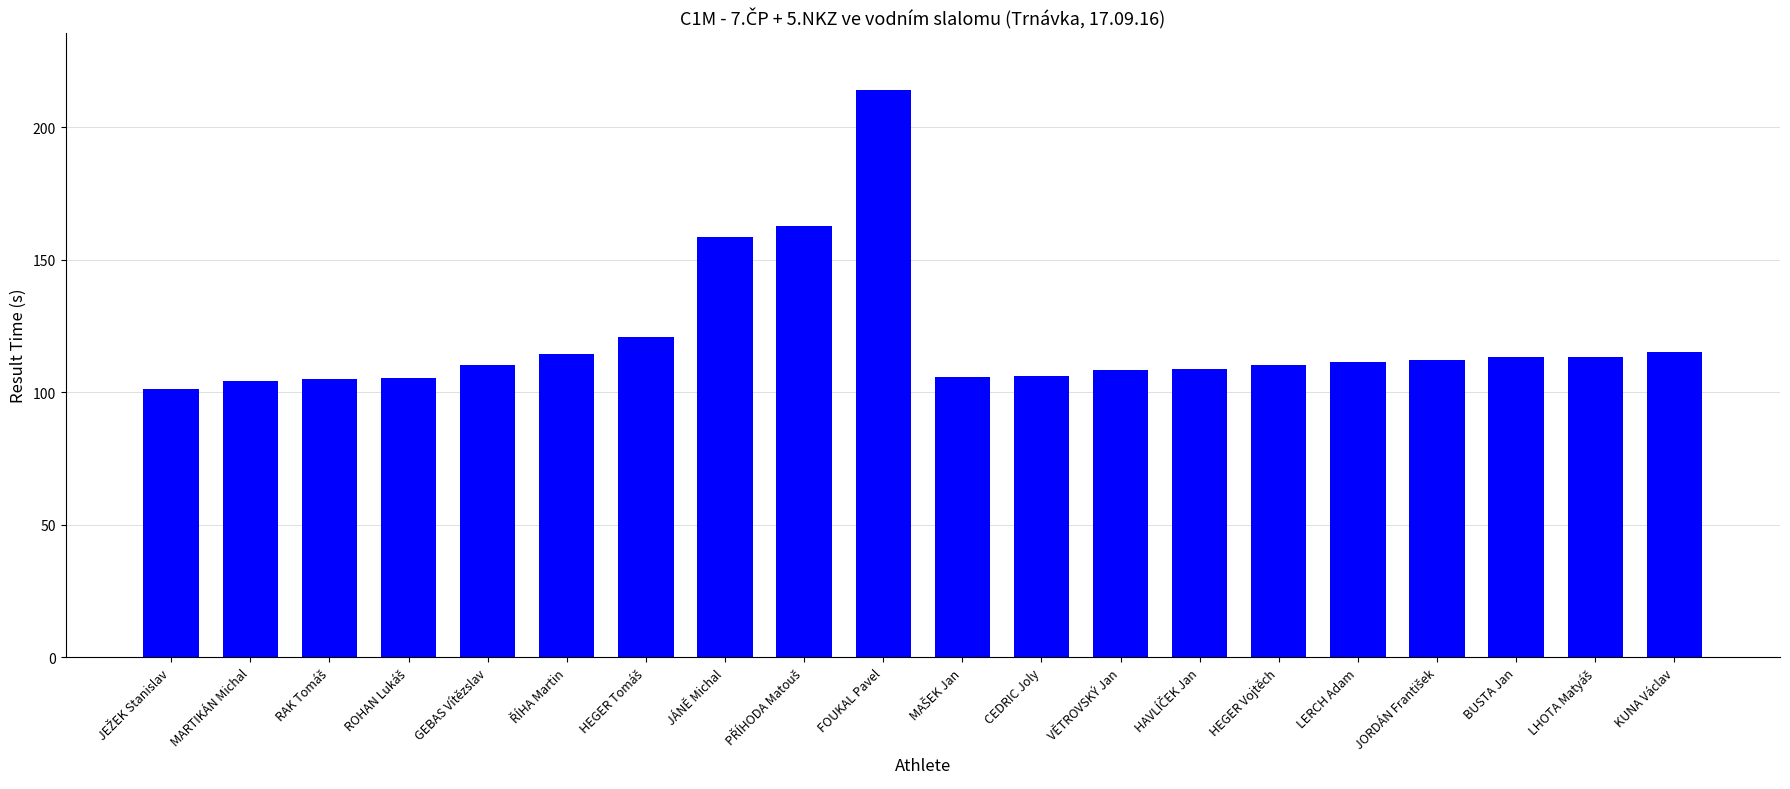

What is the maximum value shown in the chart?

214.3